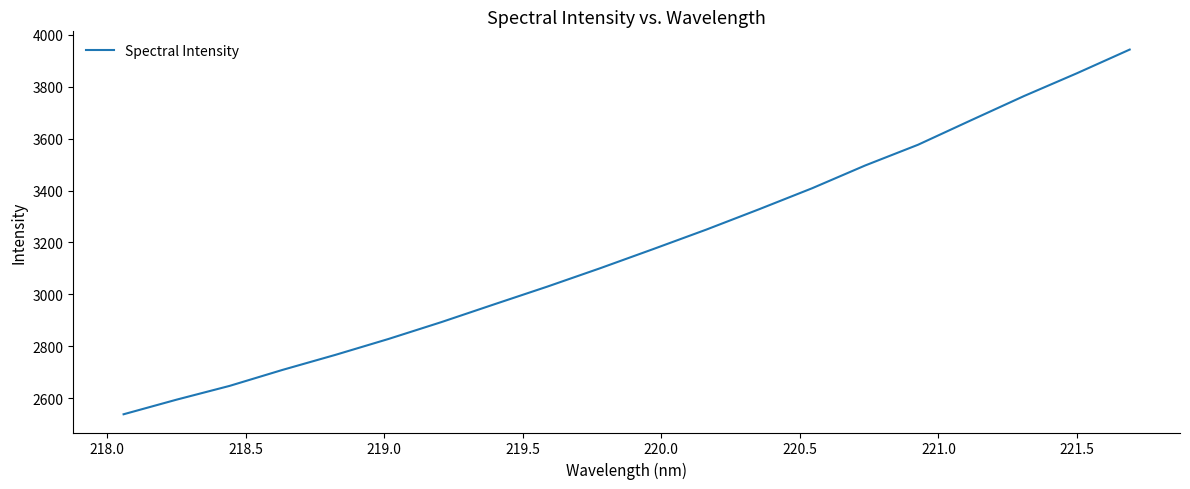

What is the minimum value shown in the chart?

2537.7